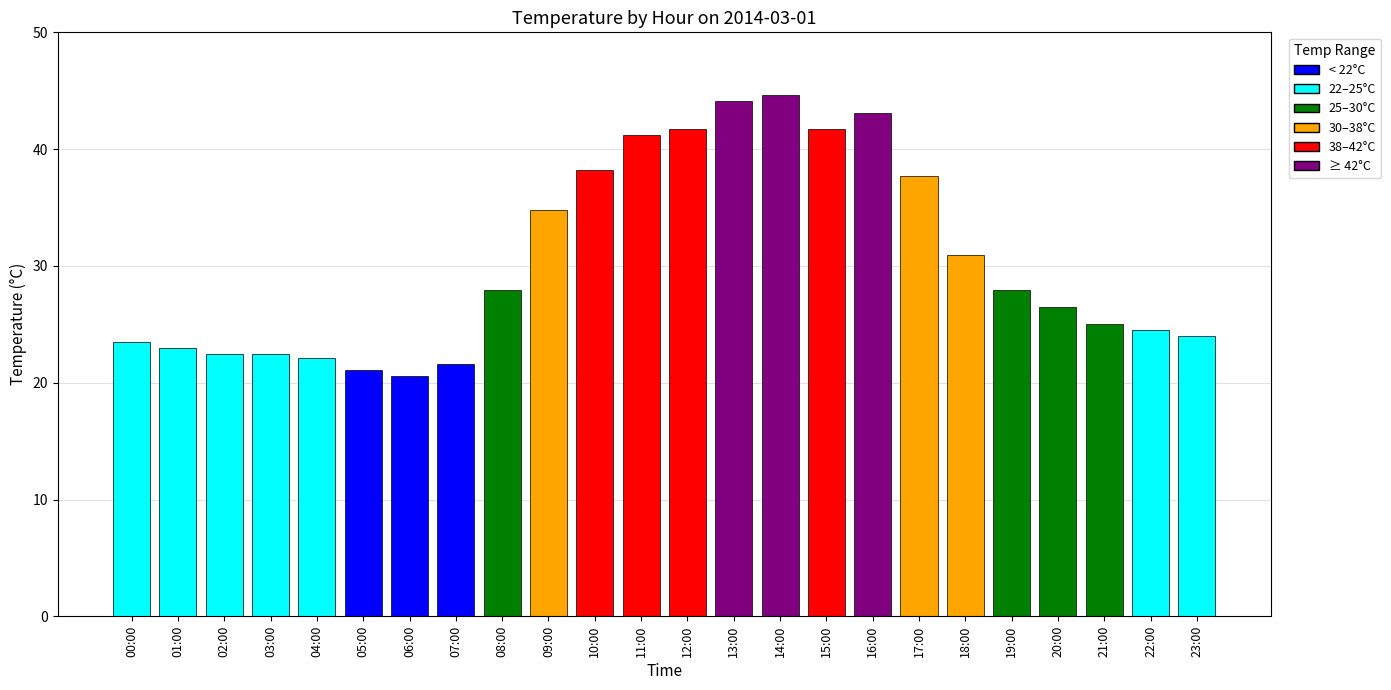

What is the change in value from 16:00 to 20:00?

-16.6